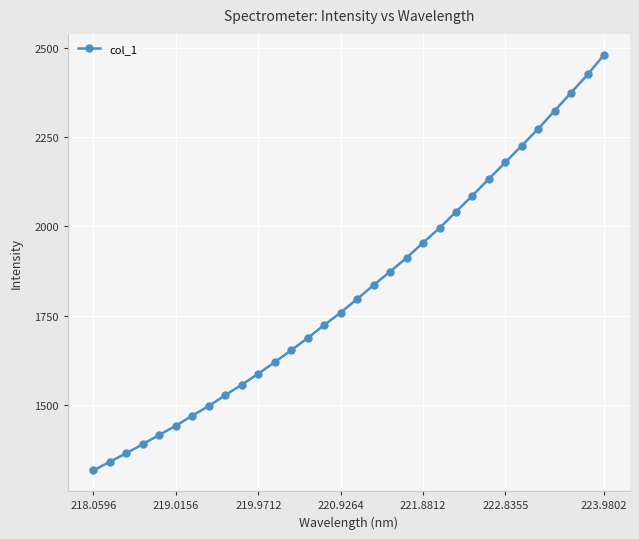

What is the smallest value displayed?

1316.4